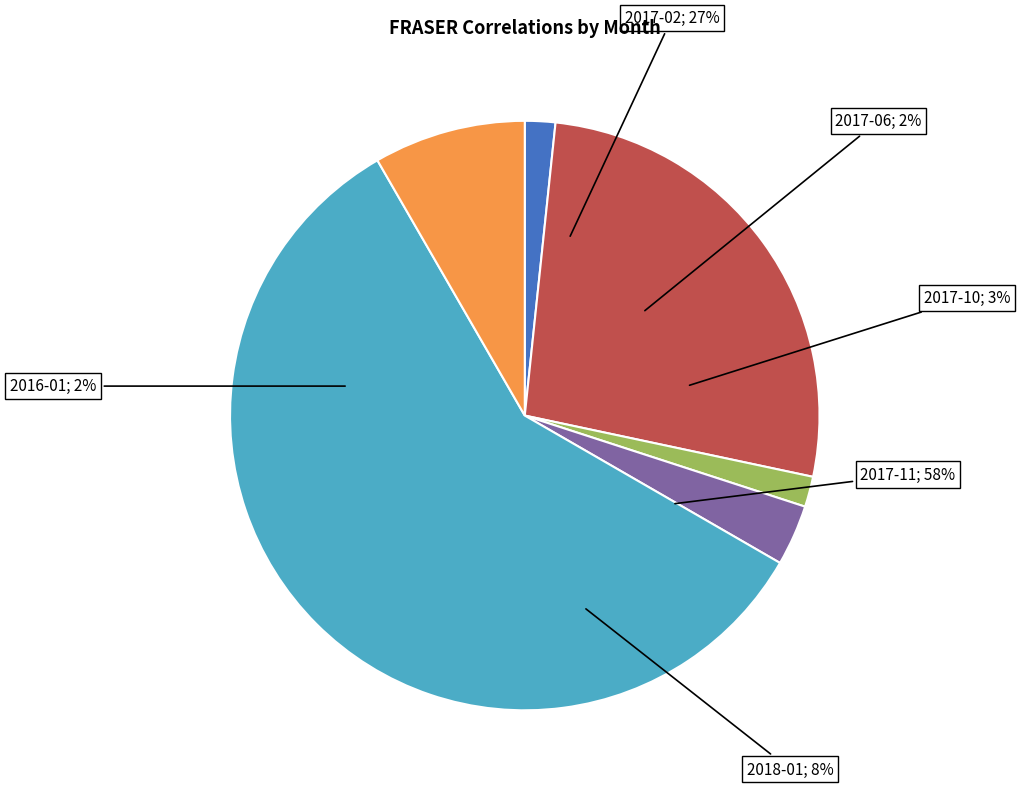

What is the change in value from 2016-01 to 2017-10?

+1